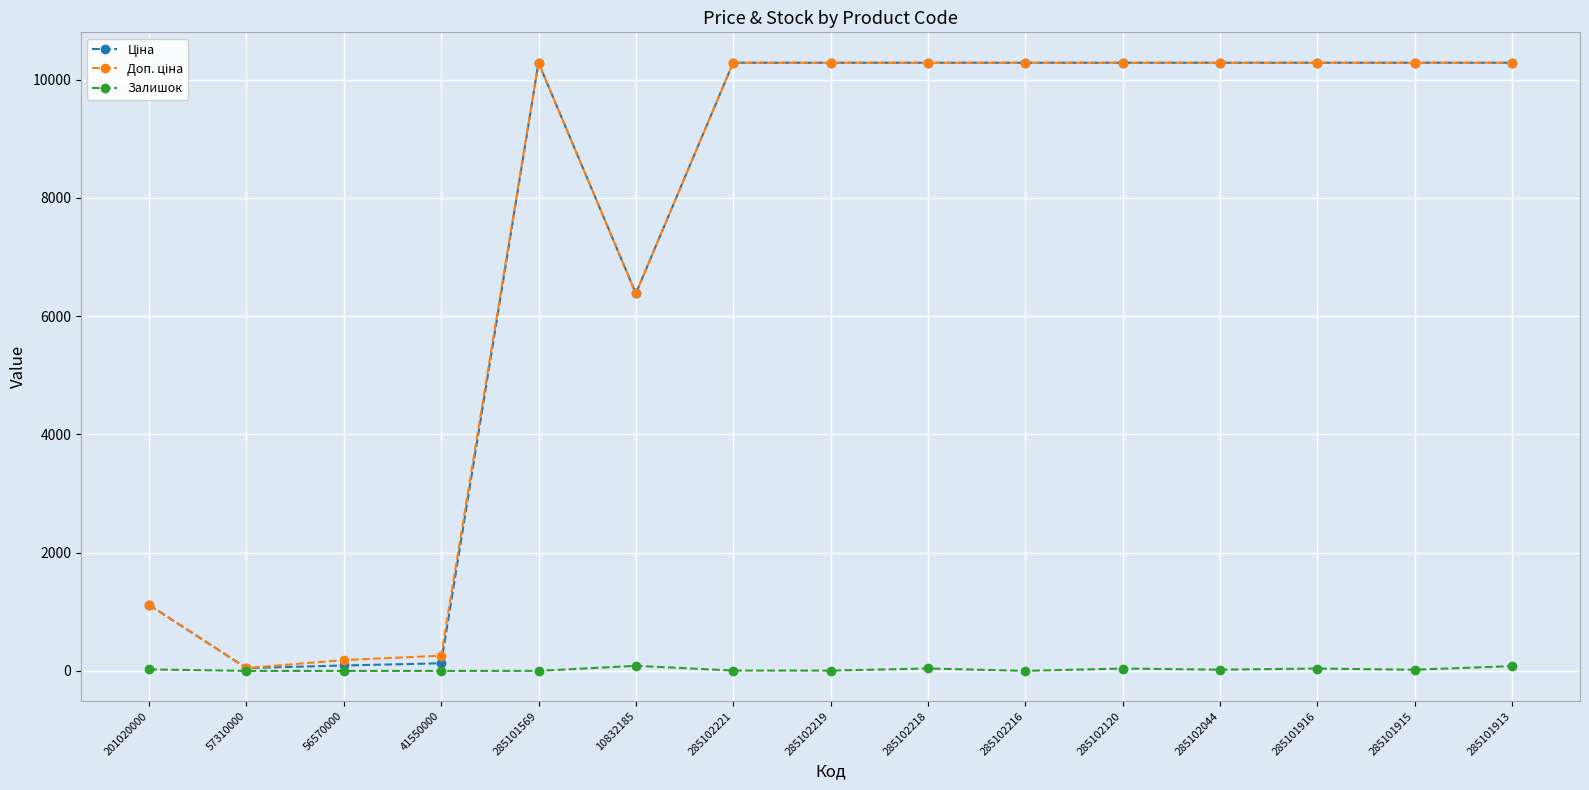

Does the chart display data point markers on the line(s)?

Yes